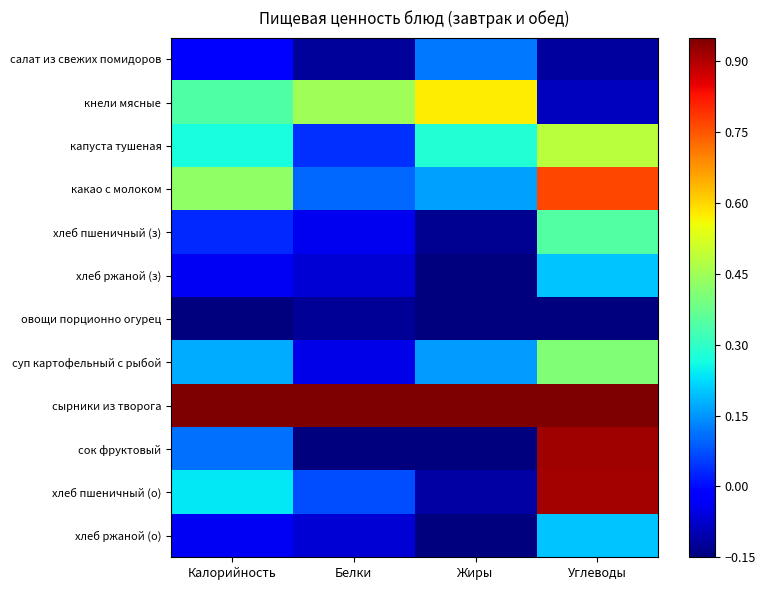

Which series has the largest total across all categories?

сырники из творога